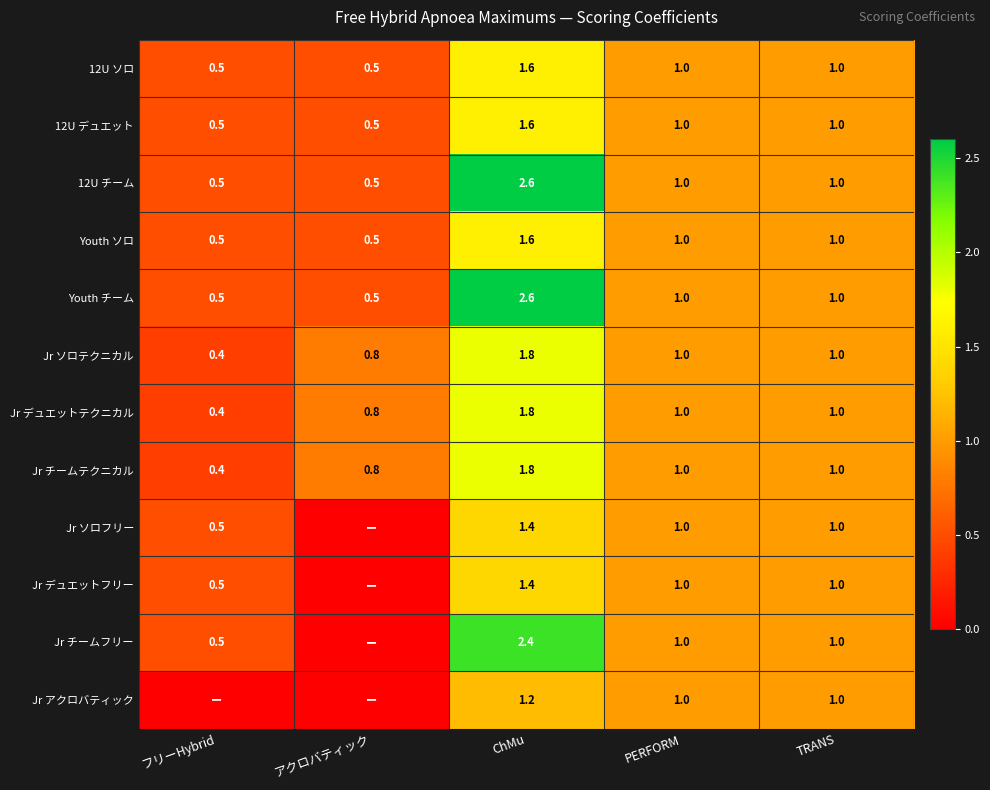

What is the difference between the maximum and minimum values in the 12U デュエット series?

1.1